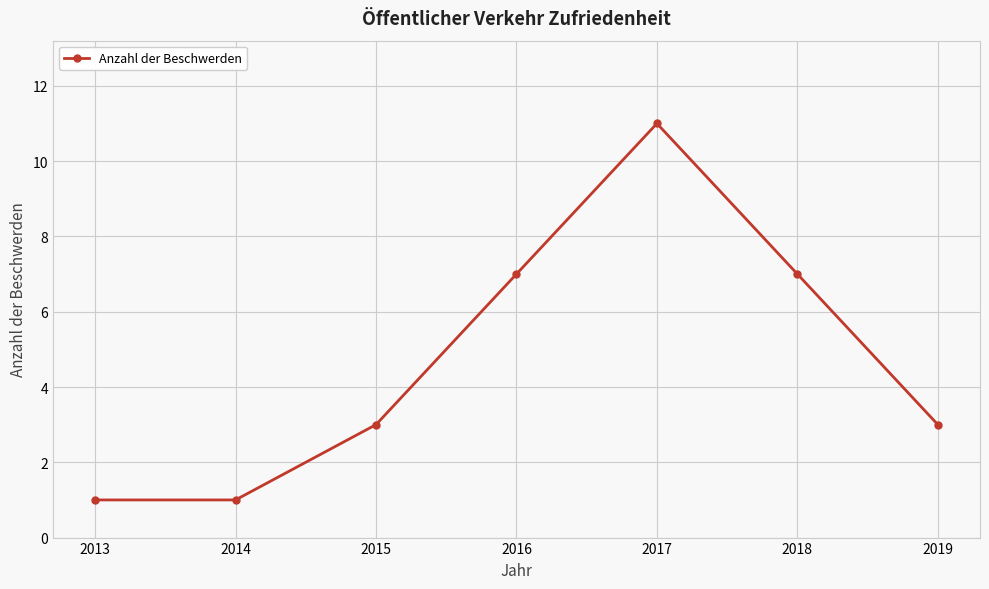

Reading right to left, transcribe all the data shown in this chart.

2019=3	2018=7	2017=11	2016=7	2015=3	2014=1	2013=1